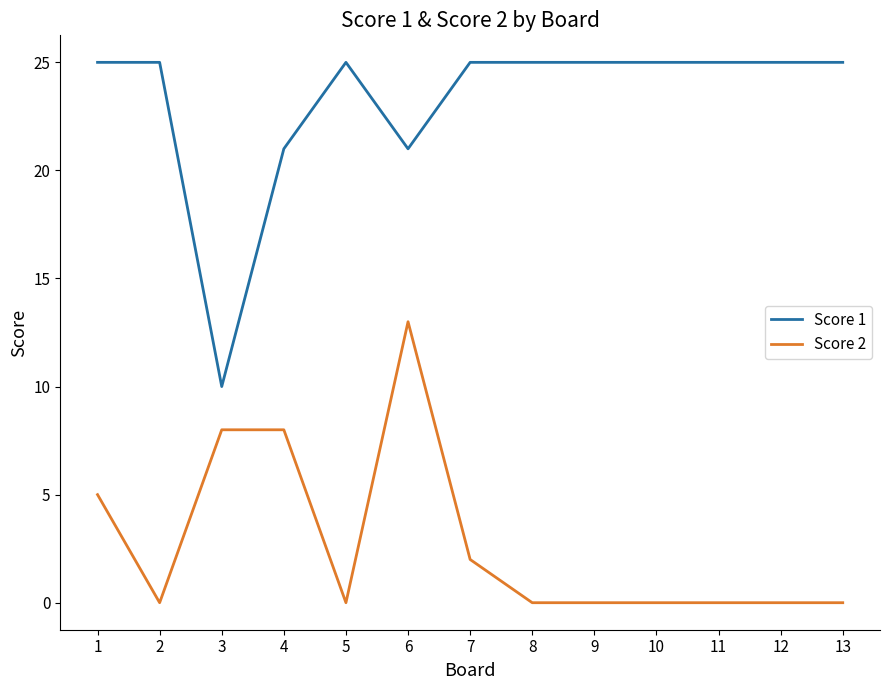

List the series in order of their peak value, highest first.

Score 1, Score 2